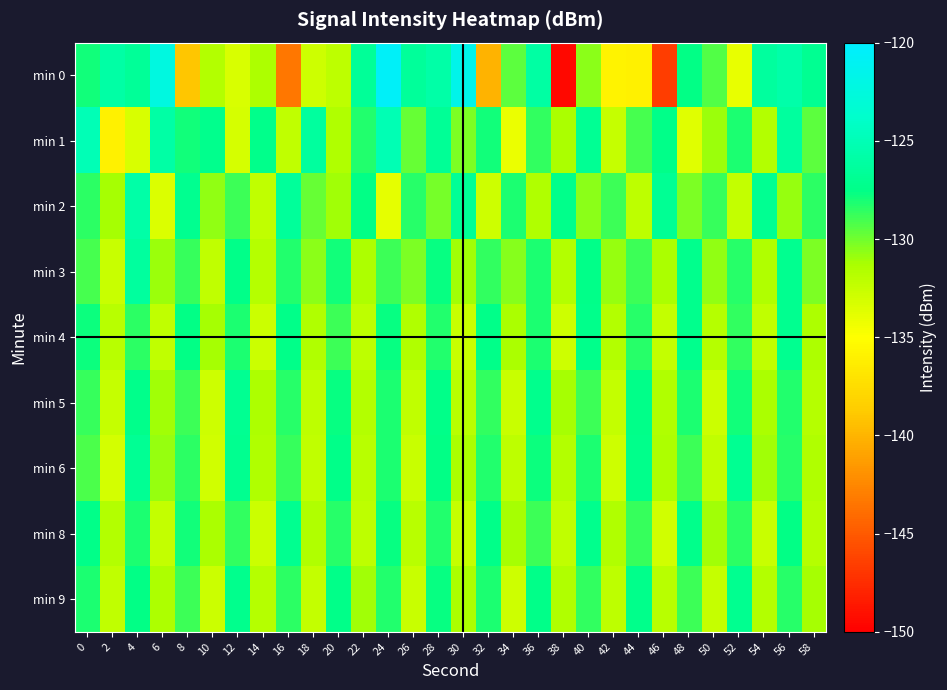

Which has a higher value, 16 or 10?

10